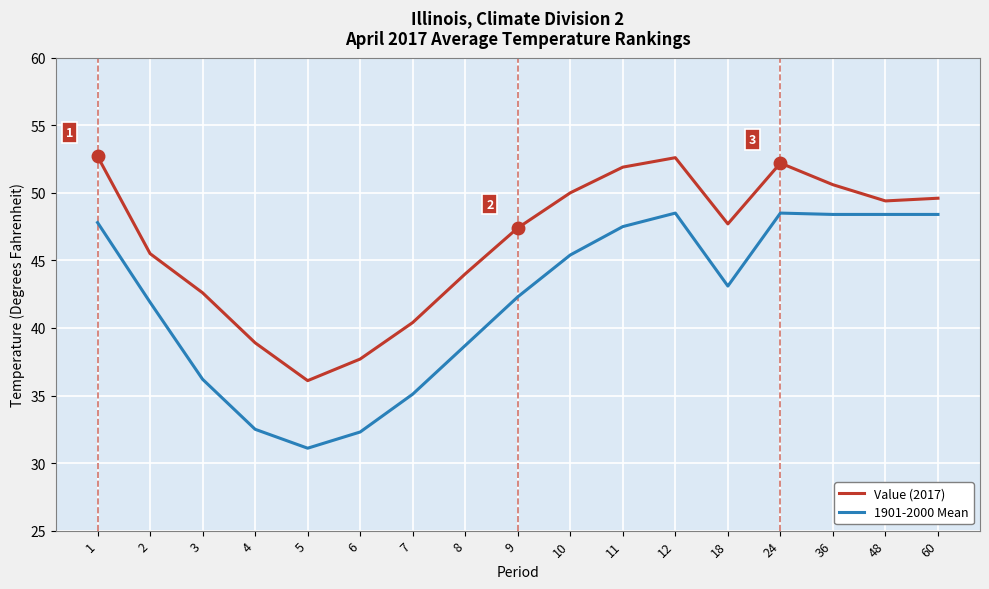

Count the number of data series in this chart.

2